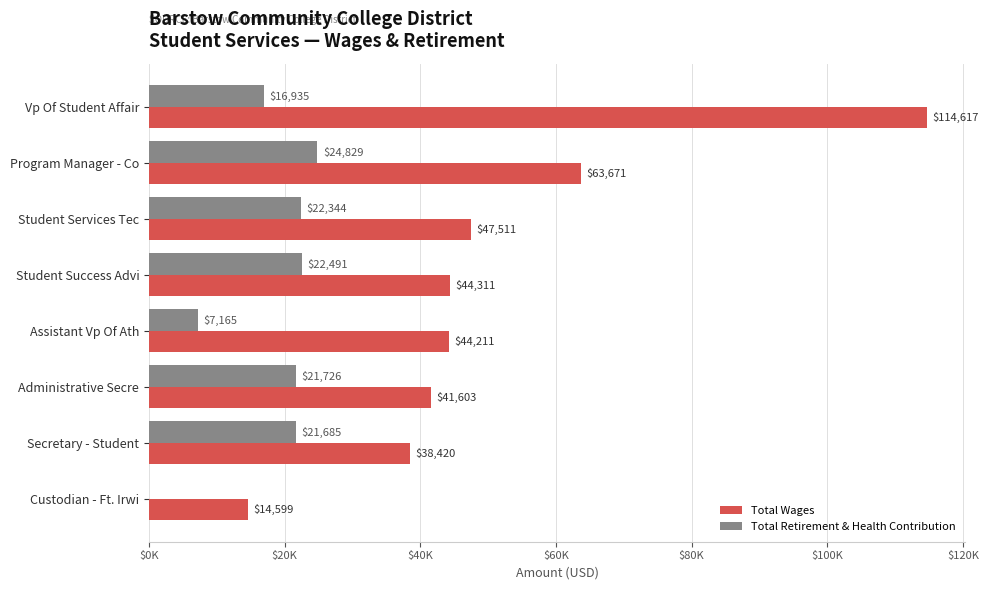

What is the value of the Total Wages bar at the 5th from the left?

44211